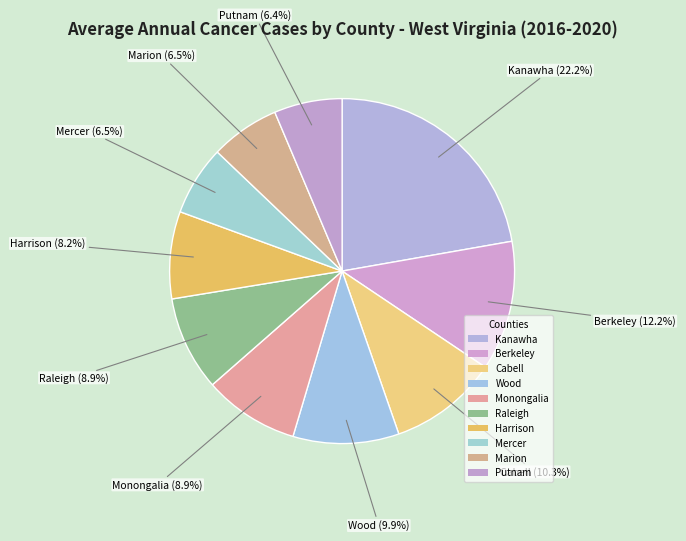

To the nearest percent, what is the combined percentage of Monongalia and Marion?

15%